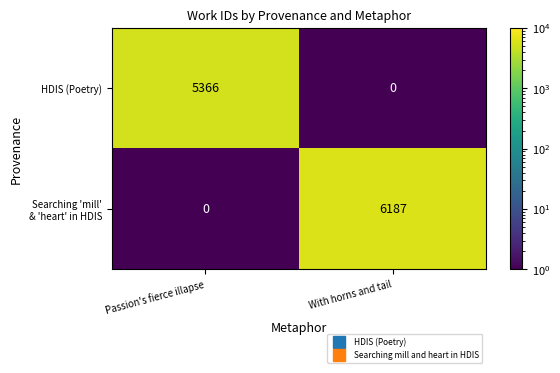

True or false: HDIS (Poetry) has a value of 9334 at Passion's fierce illapse.

False